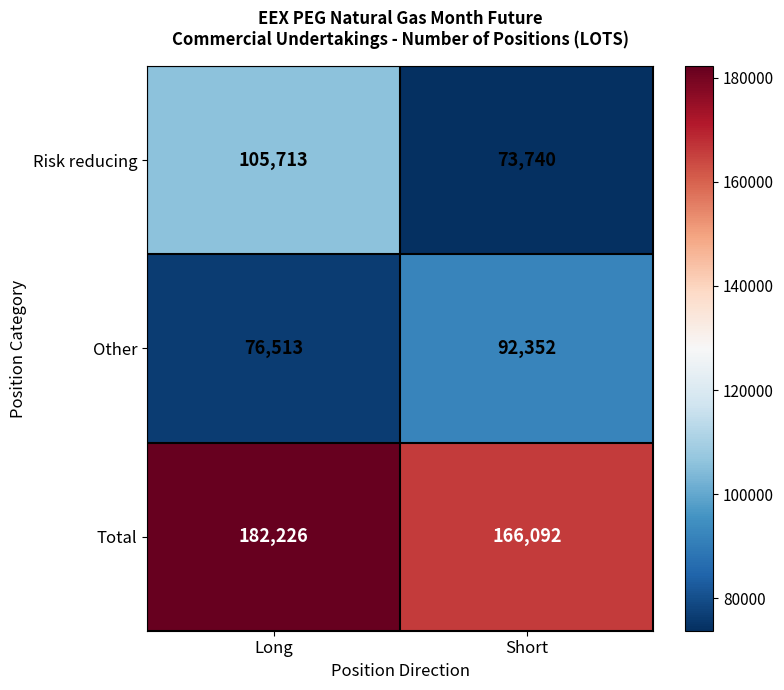

At how many categories does at least one series exceed 102215?

2